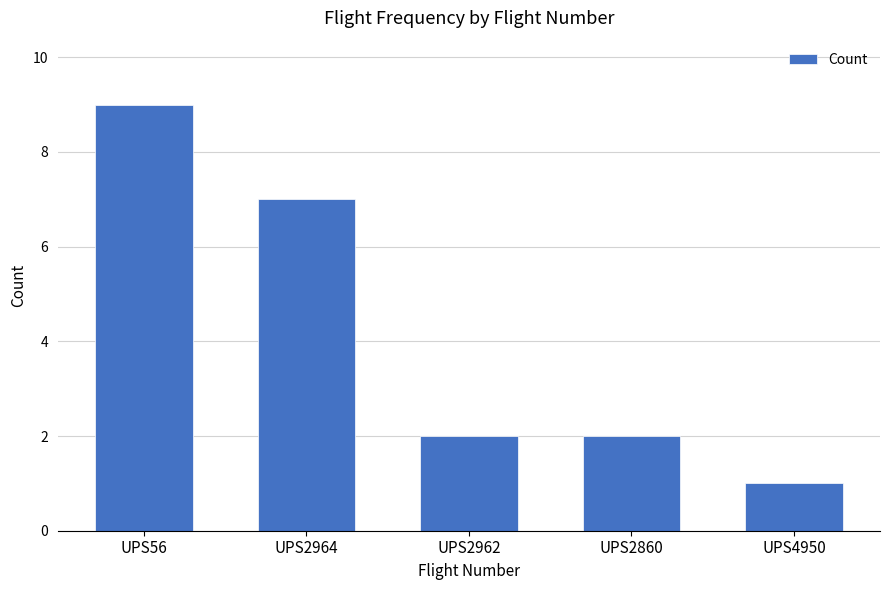

Reading right to left, extract all data points from this chart.

1	2	2	7	9